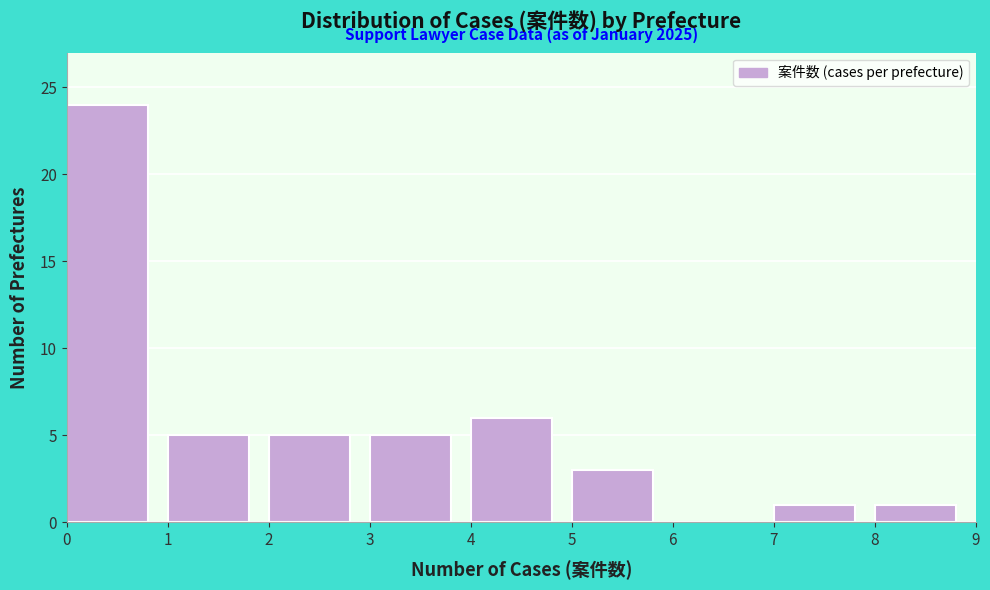

Which range on the x-axis has the tallest bar?

0 to 1